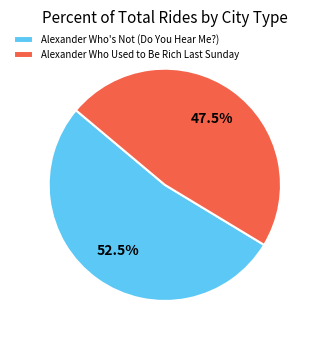

Which slice is the smallest?

Alexander Who Used to Be Rich Last Sunday